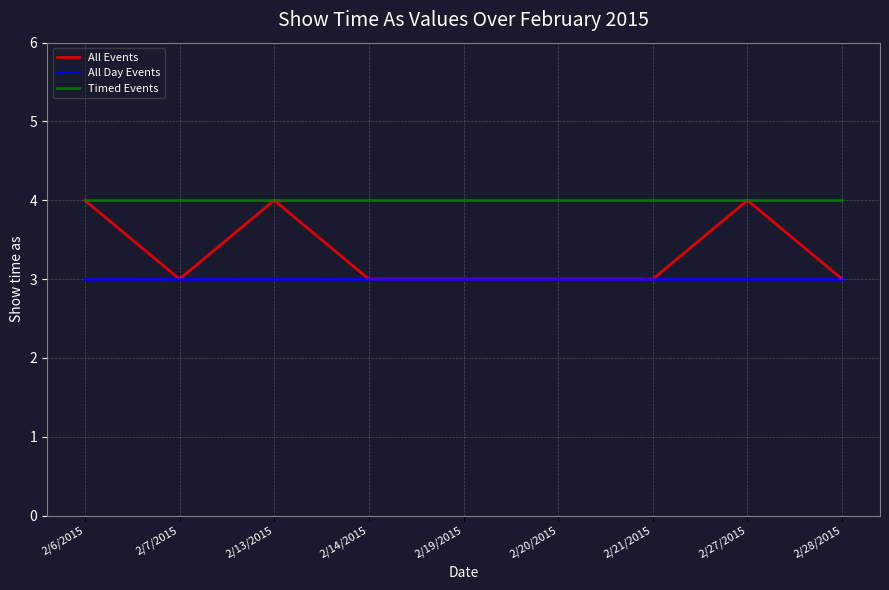

What position from the left is 2/28/2015?

9